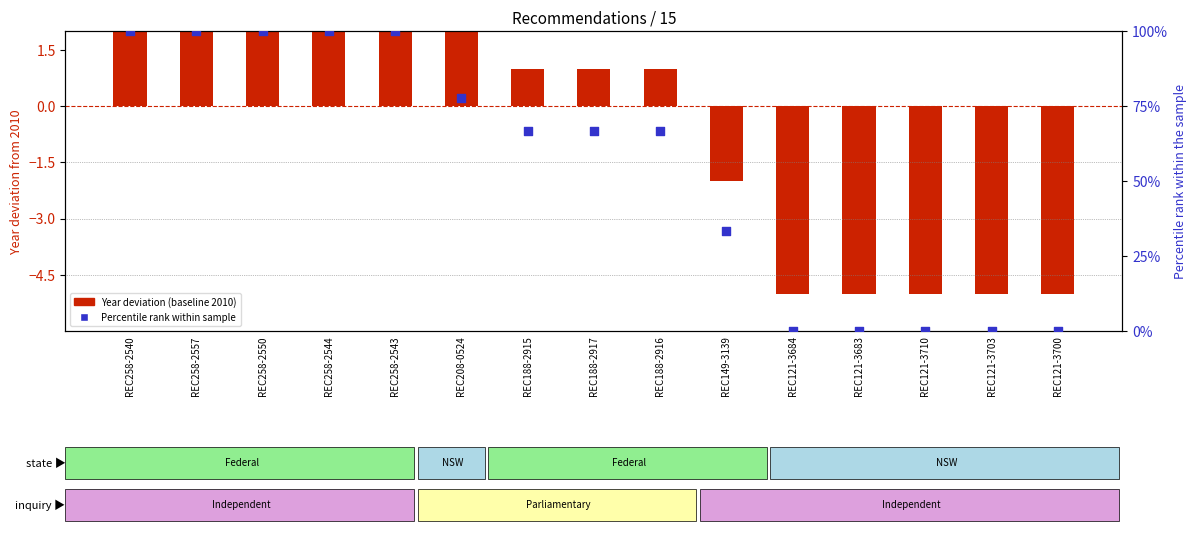

At how many categories does at least one series exceed 61?

9